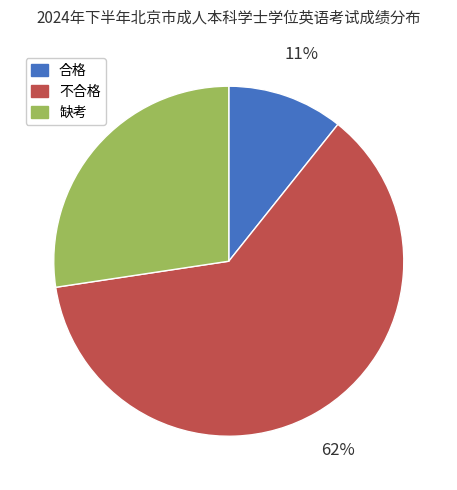

Rank the categories by value from lowest to highest.

合格, 缺考, 不合格